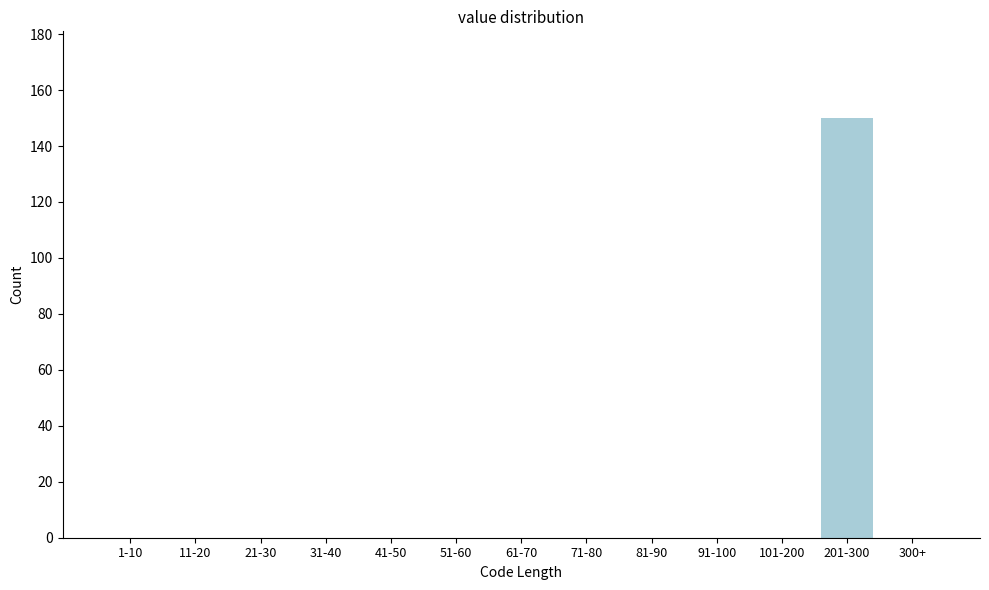

Reading left to right, transcribe all the data shown in this chart.

1-10=0	11-20=0	21-30=0	31-40=0	41-50=0	51-60=0	61-70=0	71-80=0	81-90=0	91-100=0	101-200=0	201-300=150	300+=0